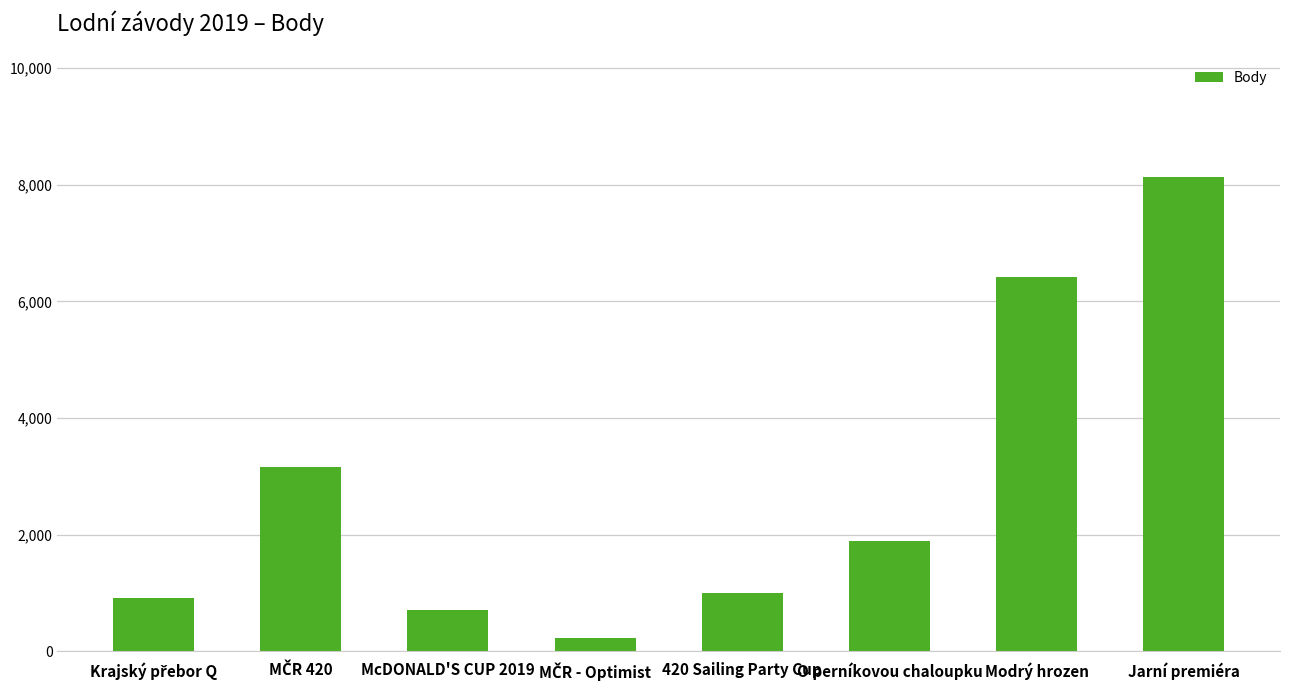

What value does the data have at McDONALD'S CUP 2019?

707